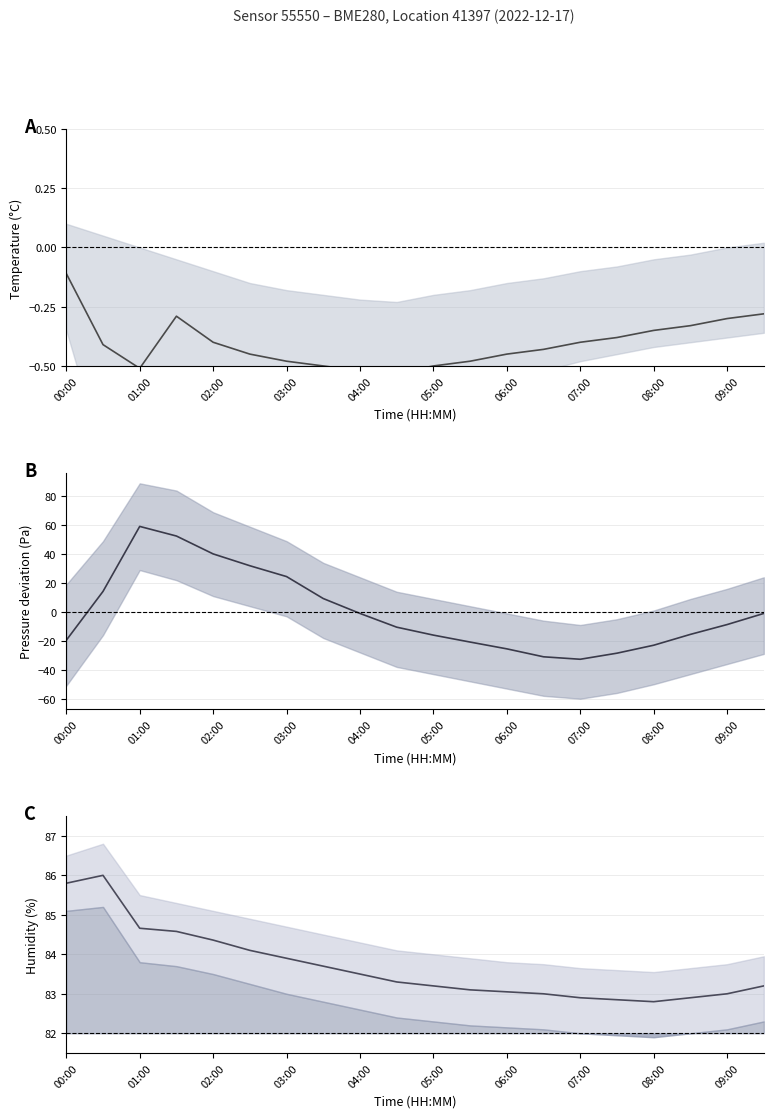

What is the sum of the pressure values at 08:00 and 05:00?

-38.8